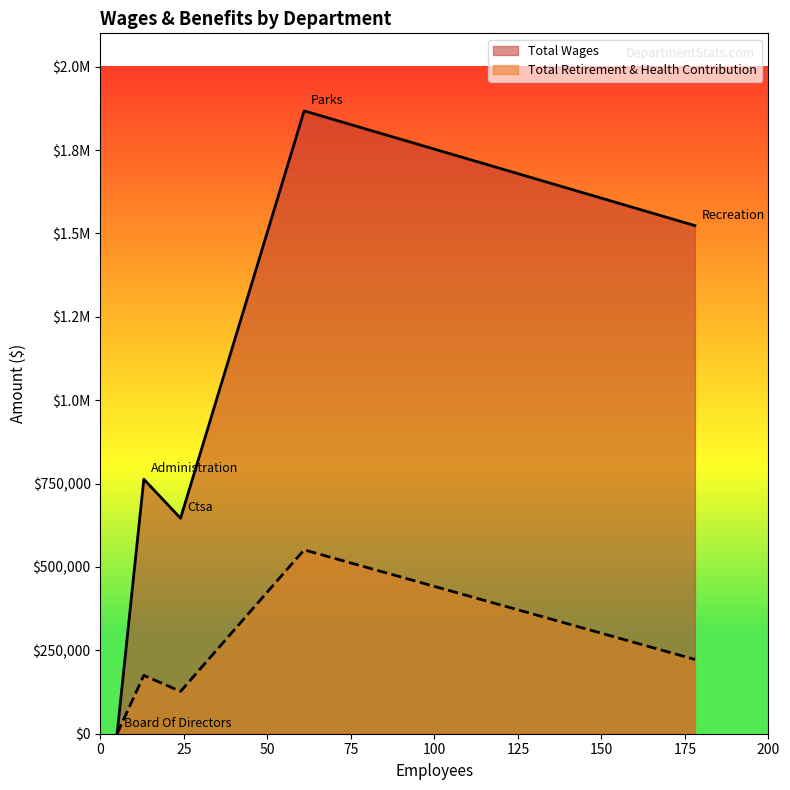

What are all the series names shown in the legend?

Total Wages, Total Retirement & Health Contribution